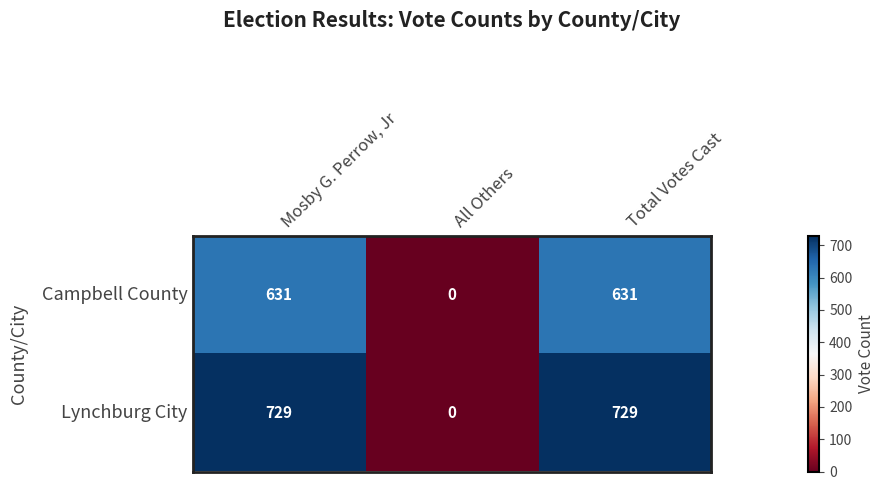

Which series changed the most between All Others and Total Votes Cast?

Lynchburg City